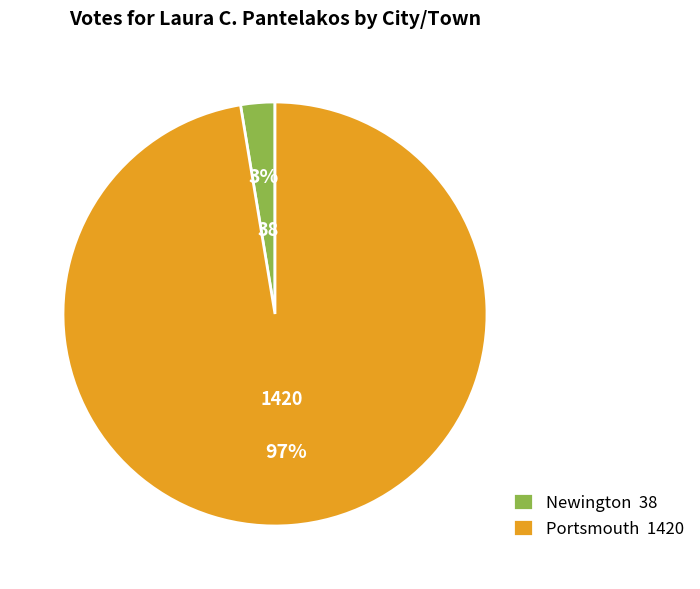

Rank the categories by value from lowest to highest.

Newington, Portsmouth